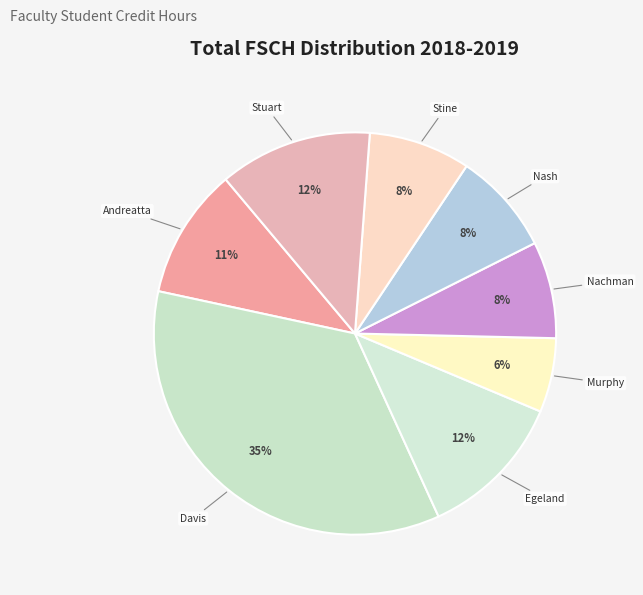

Count the number of slices in the pie.

8